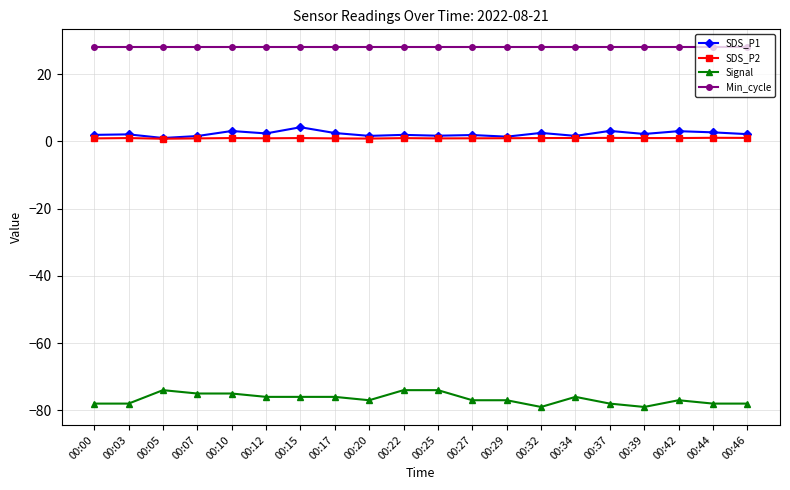

Read the SDS_P1 value at 00:37.

3.1